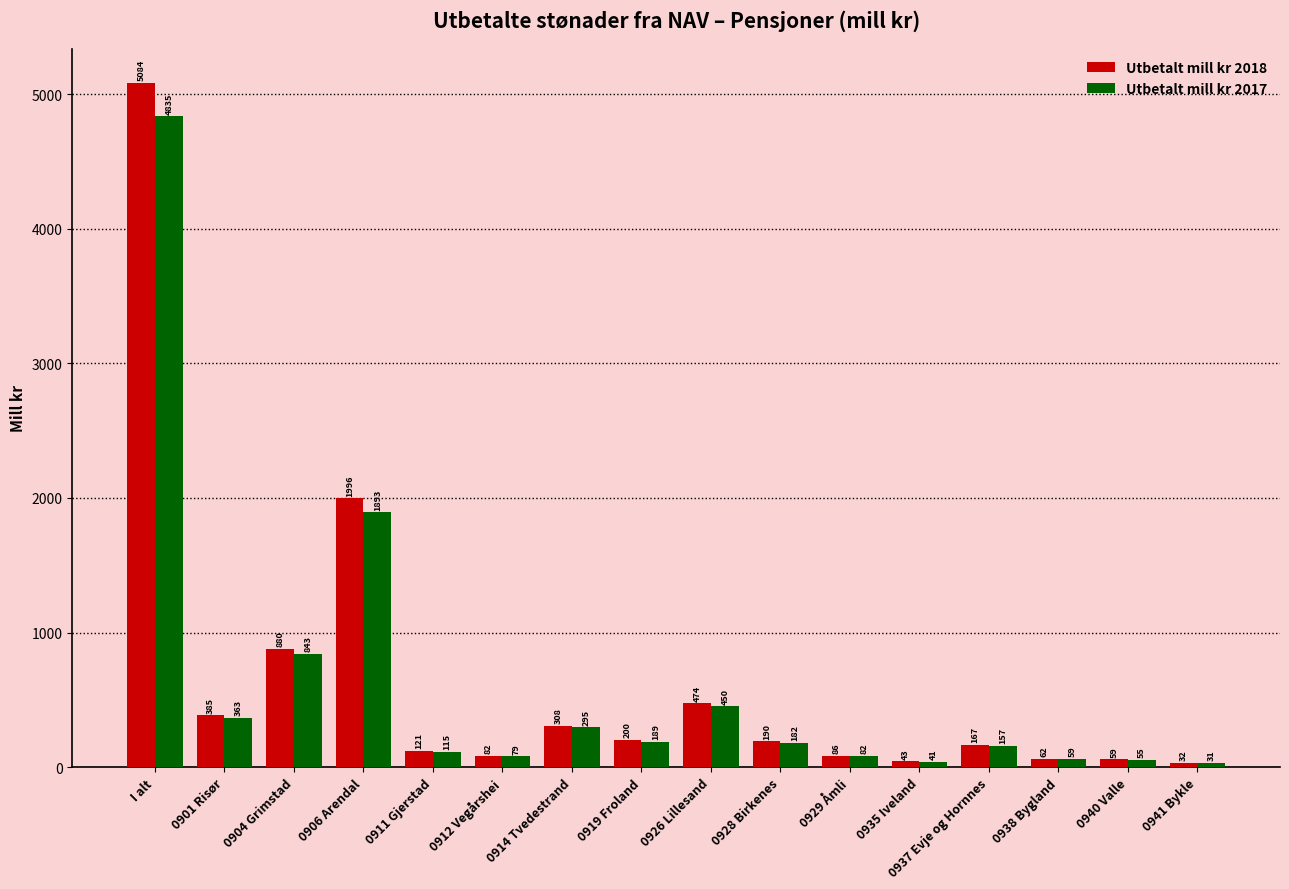

What is the spread (max minus min) of values at 0935 Iveland?

1.3